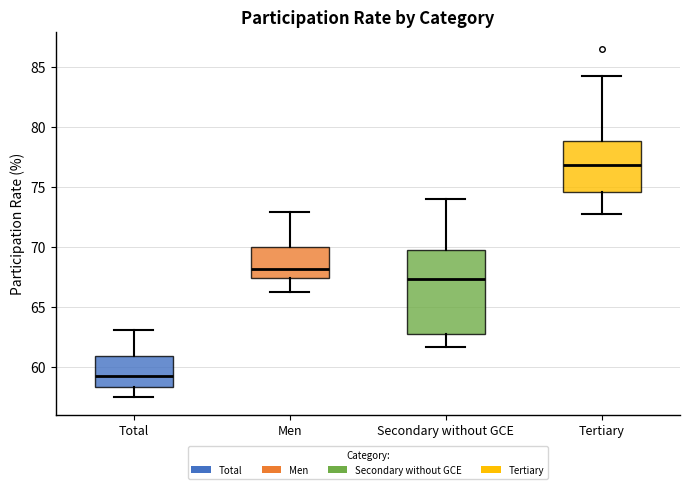

Reading left to right, read every box against the y-axis: the position of its median line, the range the box covers, and the ends of its whiskers. The values are not printed on the chart, so give them approximately, as read against the axis.

Total: median 59.0, box 58.5 to 61.0, whiskers 57.5 to 63.0
Men: median 68.0, box 67.5 to 70.0, whiskers 66.0 to 73.0
Secondary without GCE: median 67.5, box 62.5 to 69.5, whiskers 61.5 to 74.0
Tertiary: median 77.0, box 74.5 to 79.0, whiskers 73.0 to 84.5